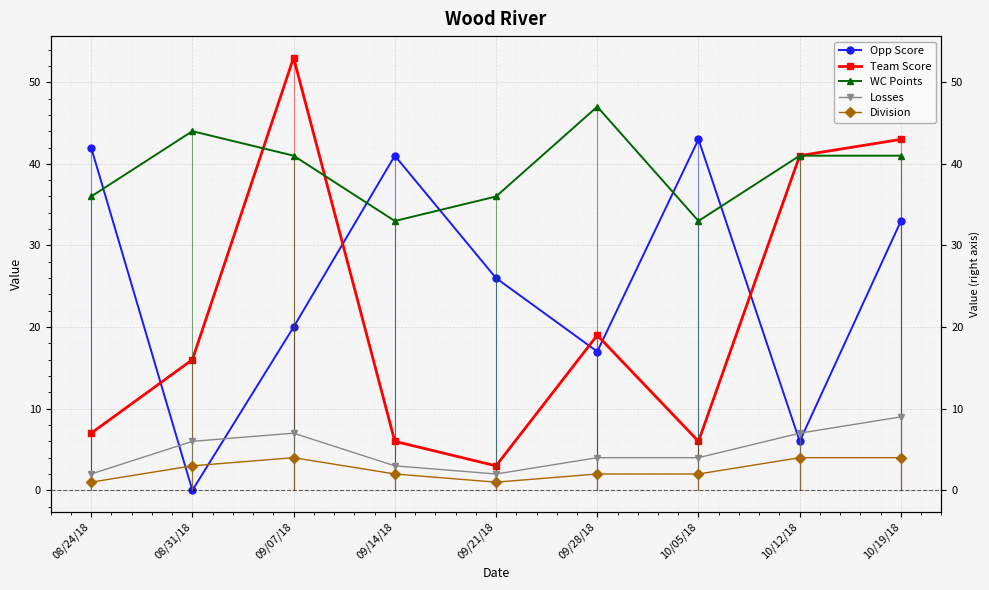

True or false: Losses has a value of 2 at 09/21/18.

True